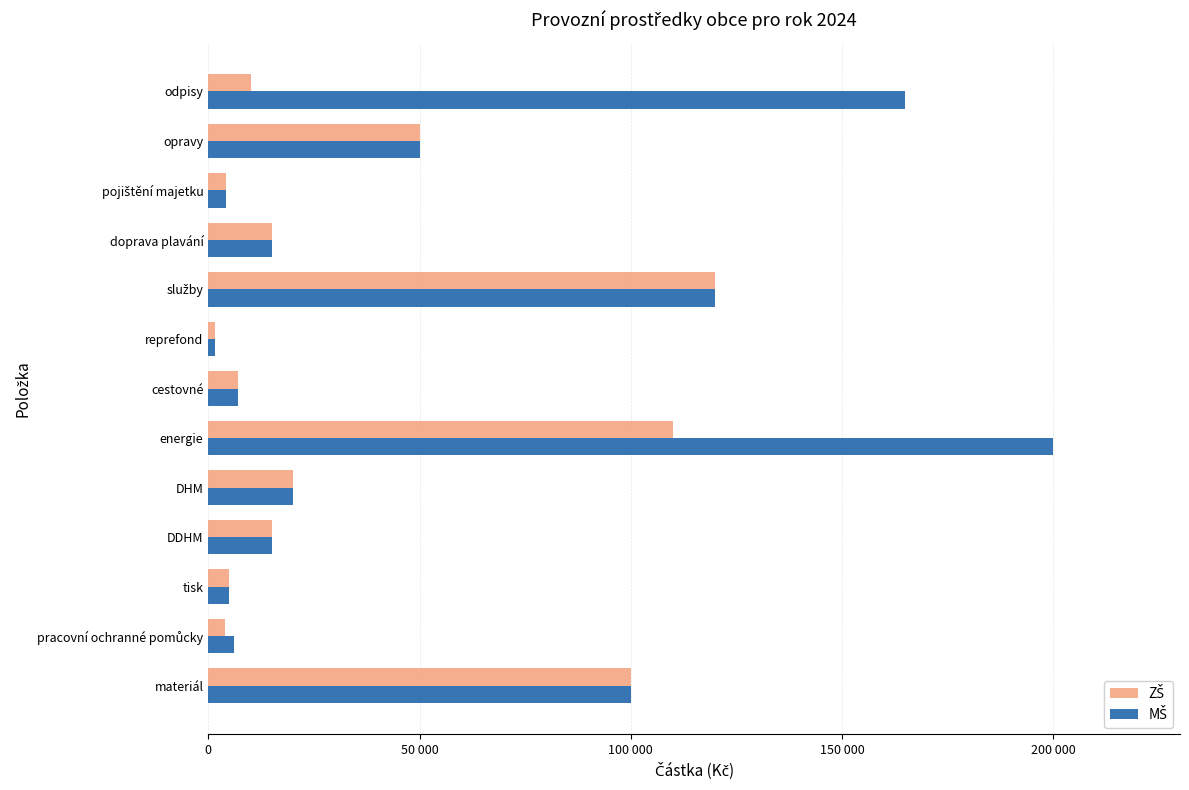

What is the sum of all MŠ values?

708650